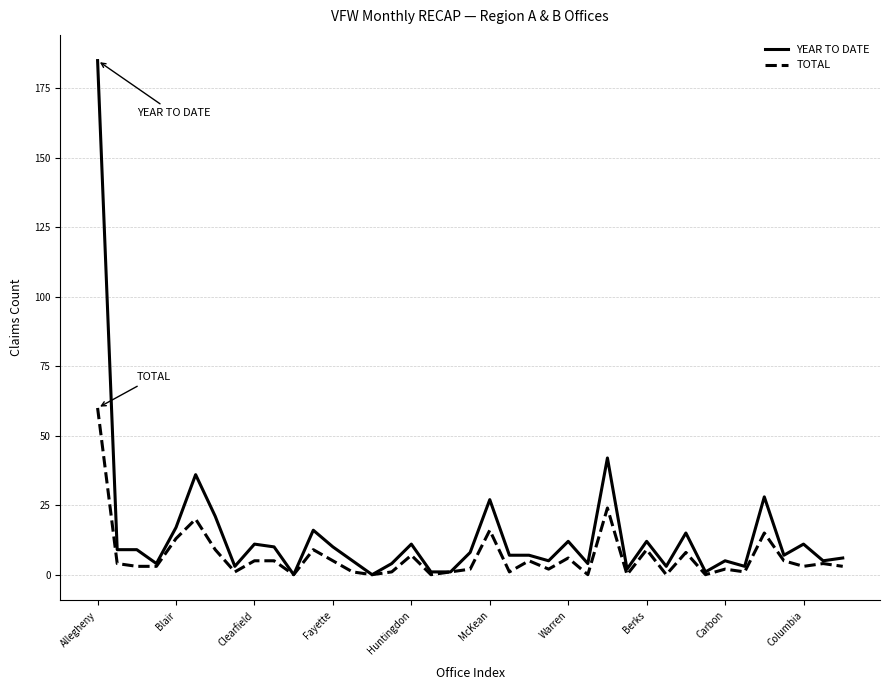

Which series has the widest spread of values?

YEAR TO DATE